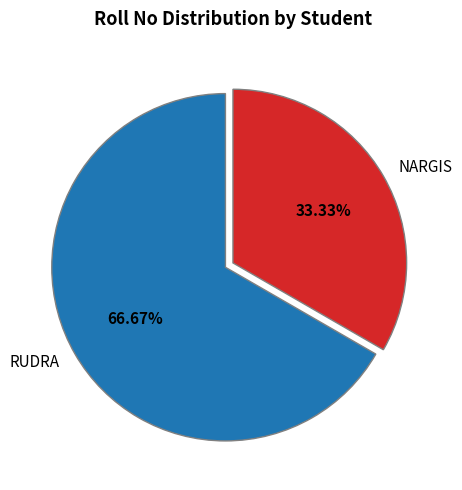

To the nearest percent, what is the difference between the largest and smallest slice percentages?

33%